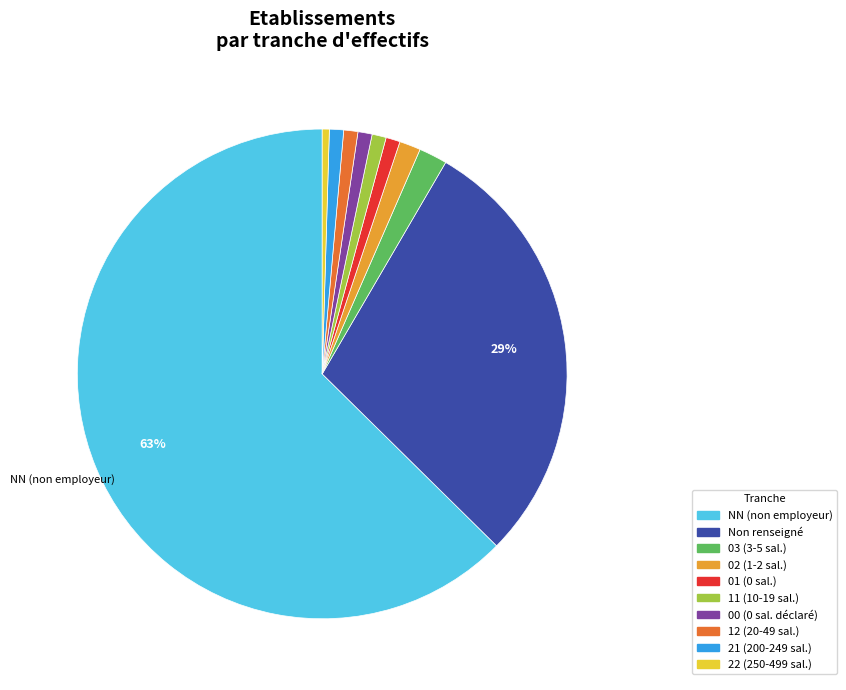

Is there any slice that represents more than half of the pie?

Yes